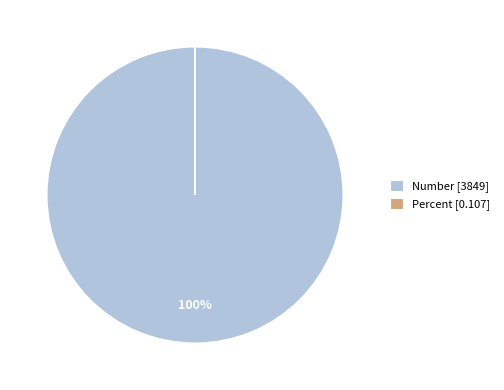

To the nearest percent, what is the average slice percentage?

50%